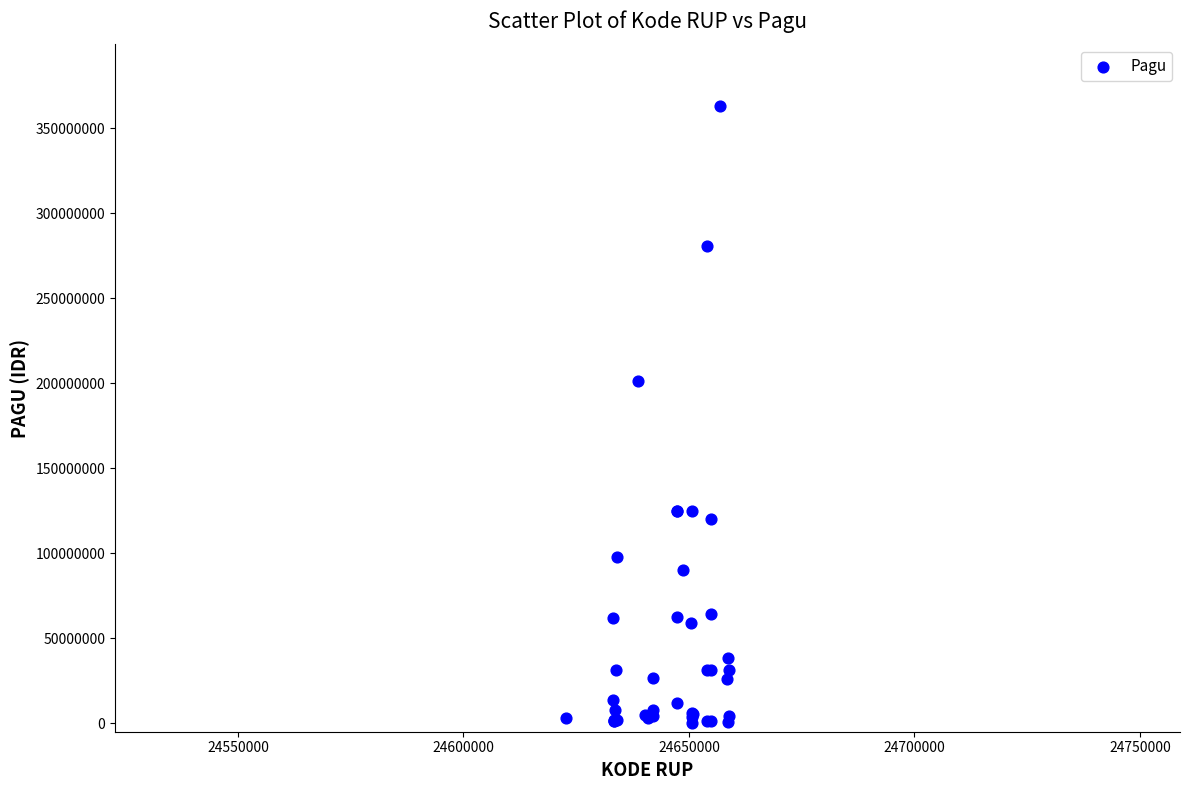

What Y value in the scatter plot is closest to 181799500?

201309000